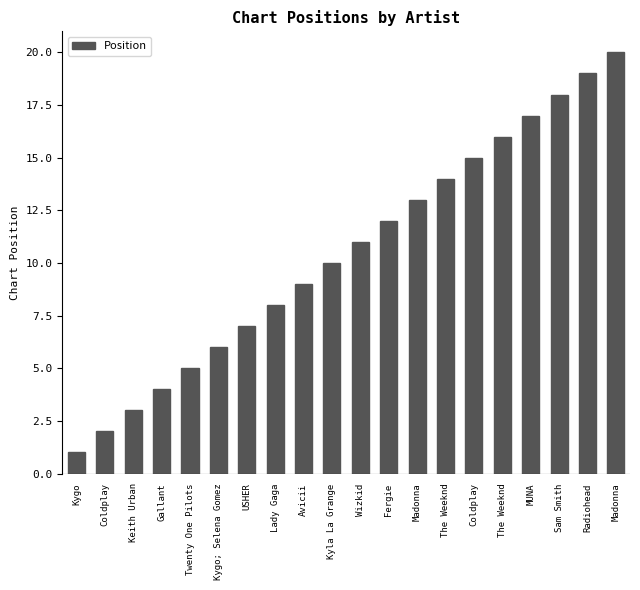

True or false: the data shows 7 at Gallant.

False